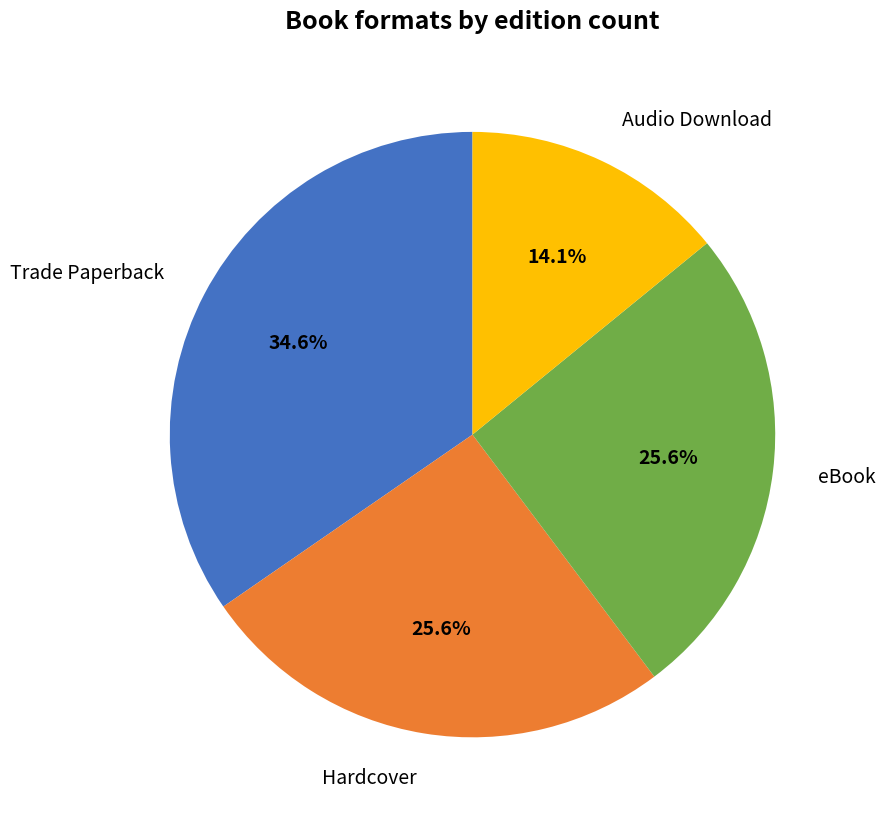

Does any single category account for the majority?

No